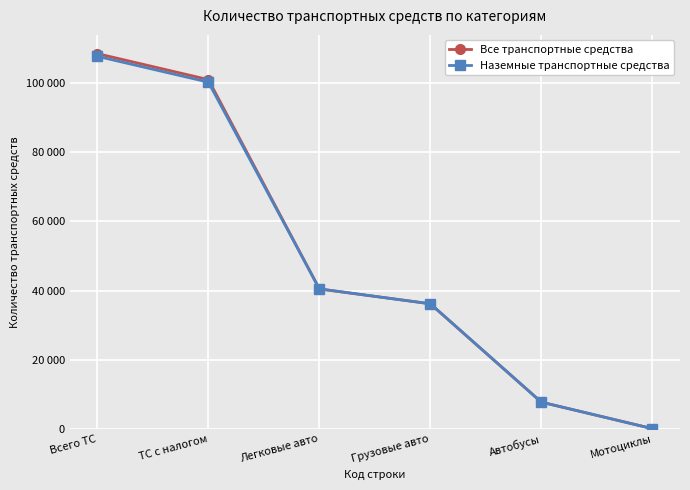

Does the chart have visible grid lines?

Yes